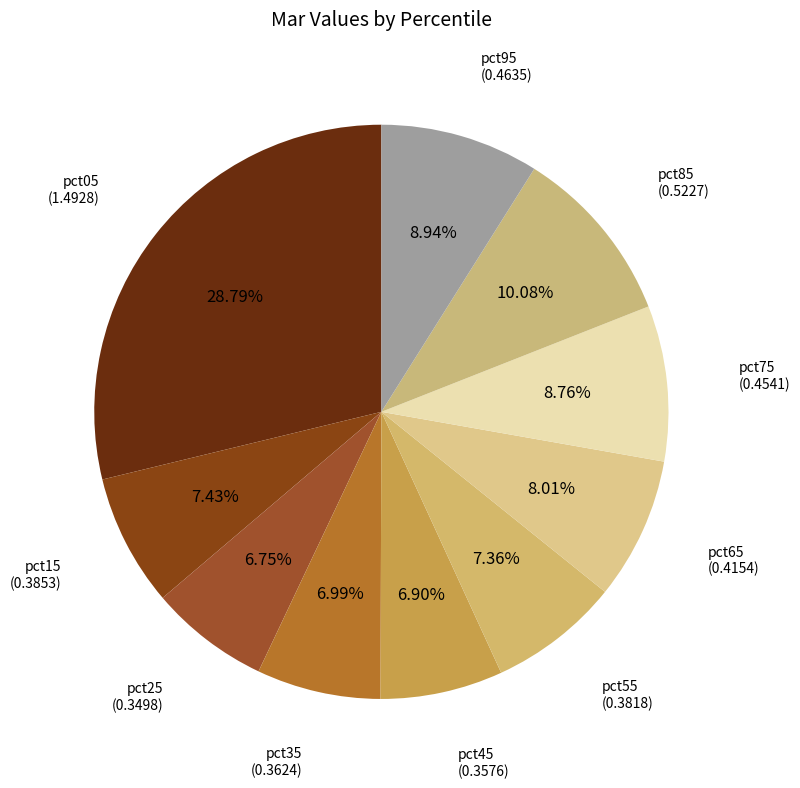

True or false: pct85 accounts for 10% of the total.

True